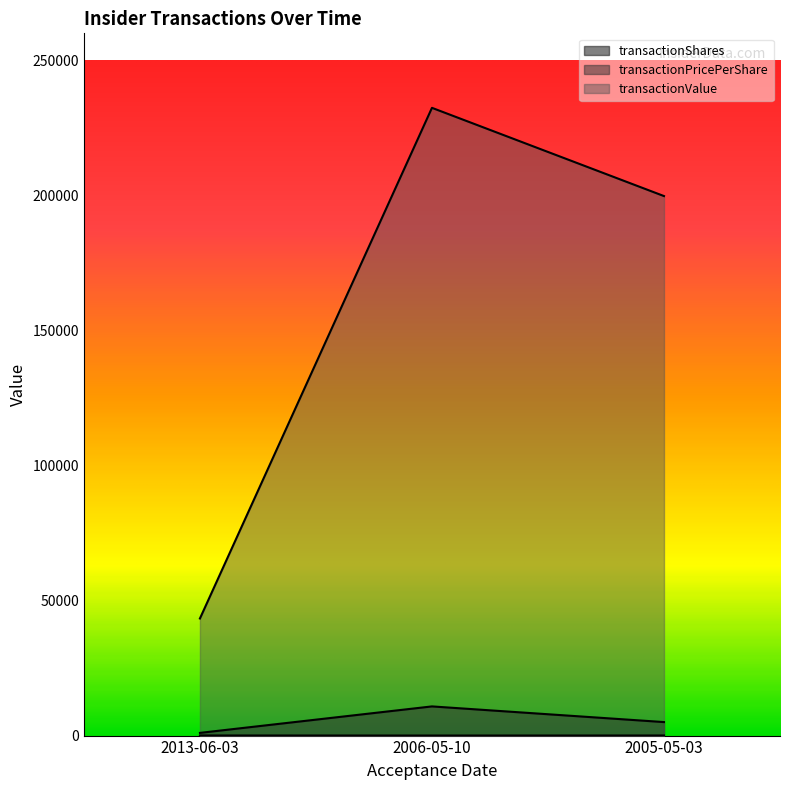

What are all the series names shown in the legend?

transactionShares, transactionPricePerShare, transactionValue